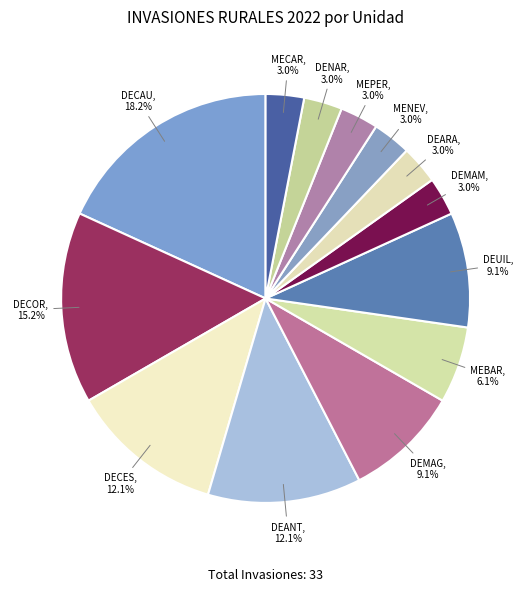

To the nearest percent, what is the difference between the largest and smallest slice percentages?

15%